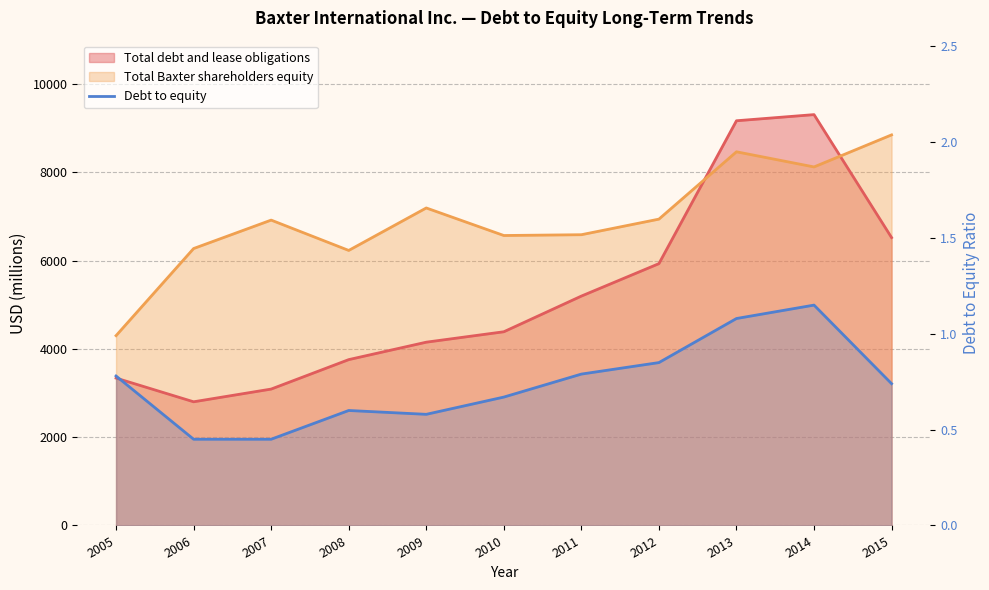

What is the sum of all values?

8.1